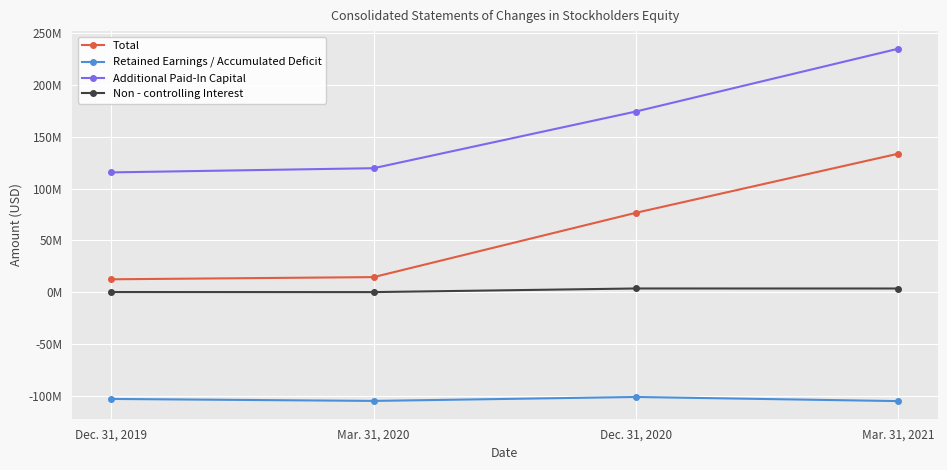

At which label is Non - controlling Interest closest to 1681500?

Dec. 31, 2019